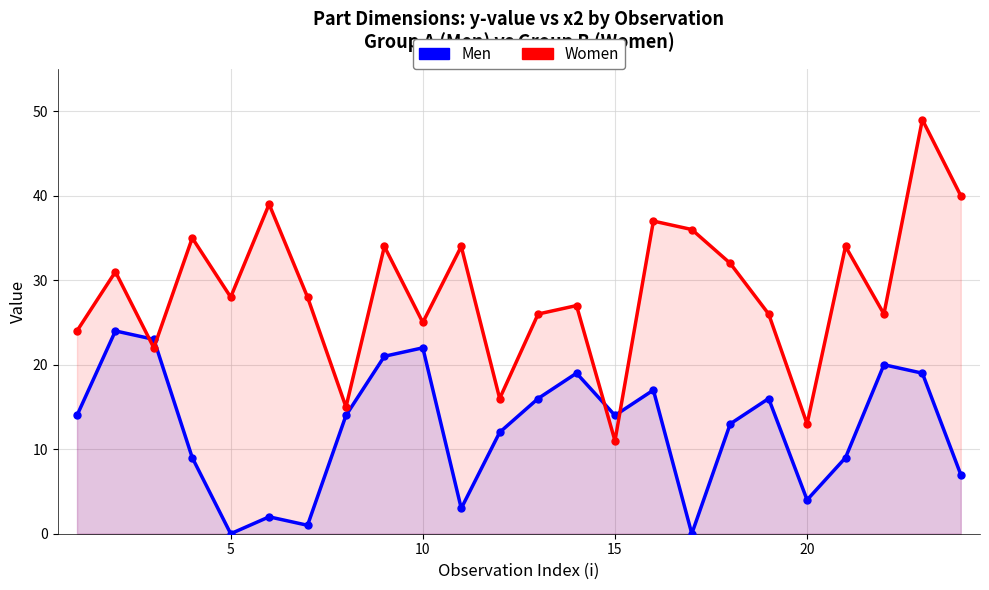

What is the difference between the second highest and second lowest values in the Women series?

27